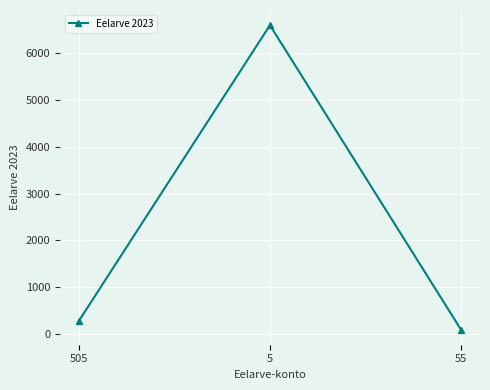

Reading left to right, transcribe all the data shown in this chart.

283	6600	95